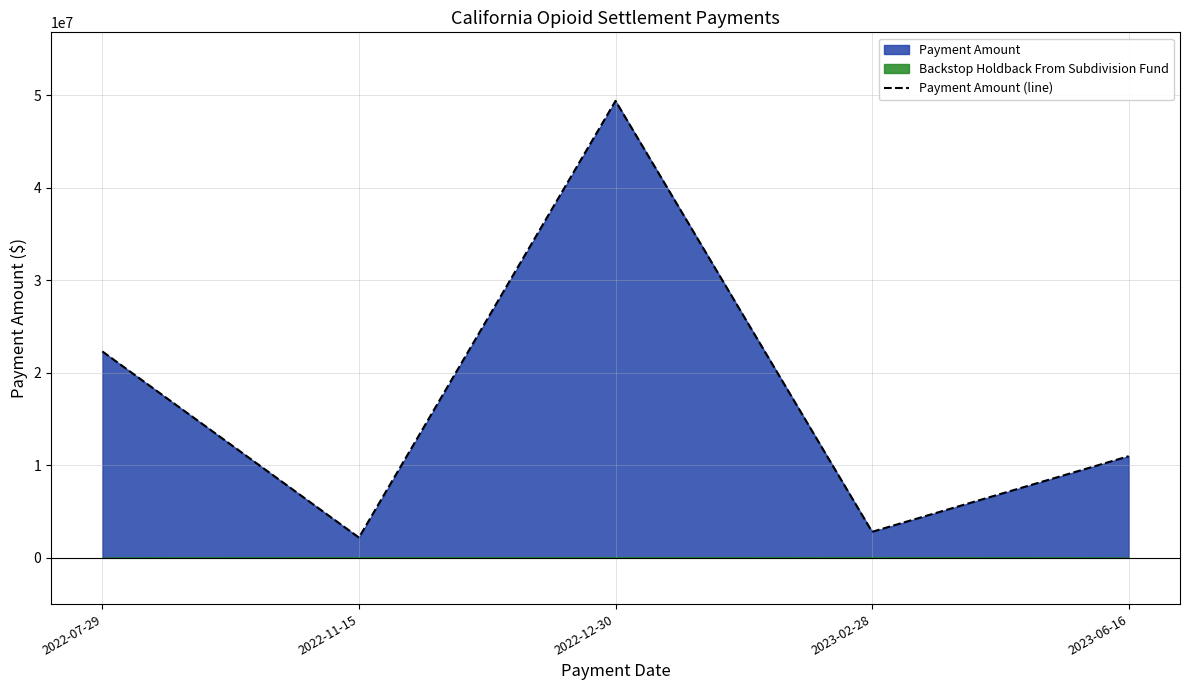

How many interior local peaks (higher than both neighbors) does the data have?

1